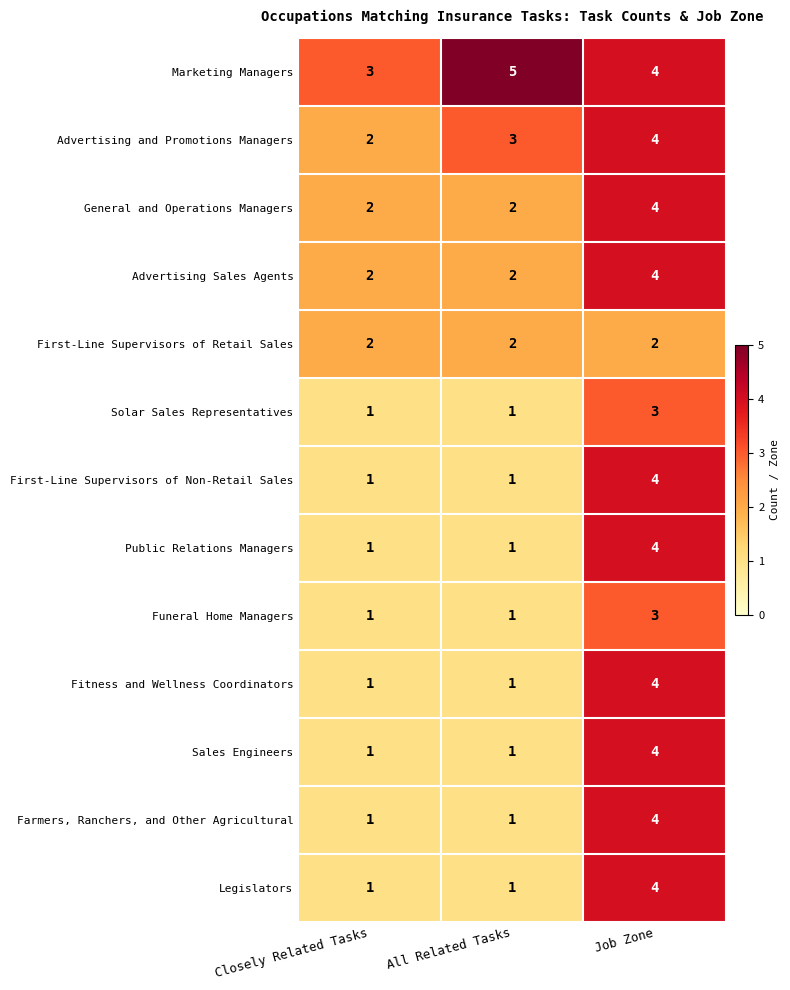

What is the sum of the General and Operations Managers values at Closely Related Tasks and Job Zone?

6